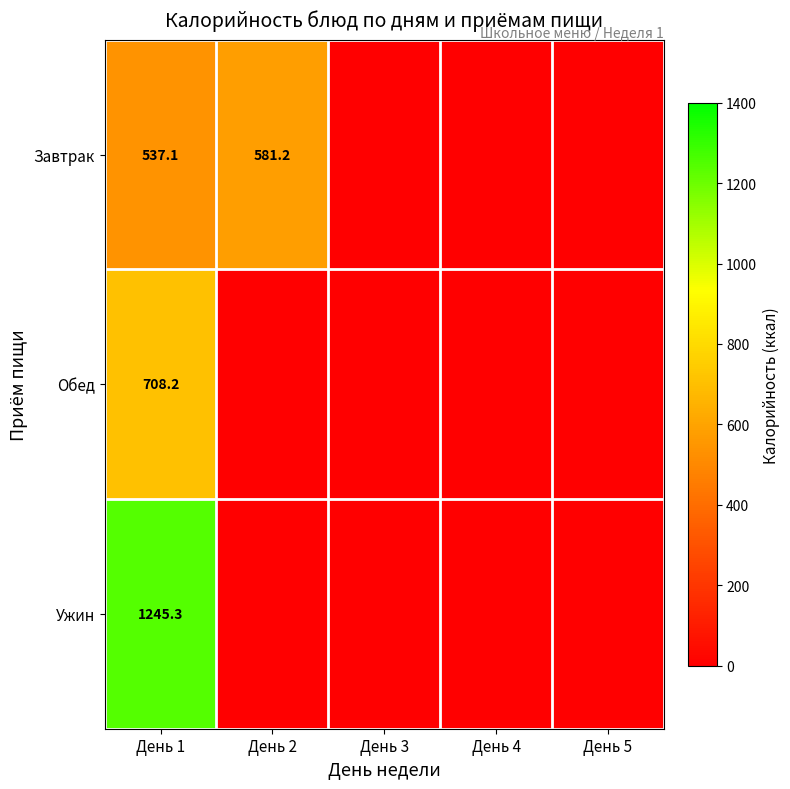

The Завтрак series shows 768.3 at День 1. True or false?

False